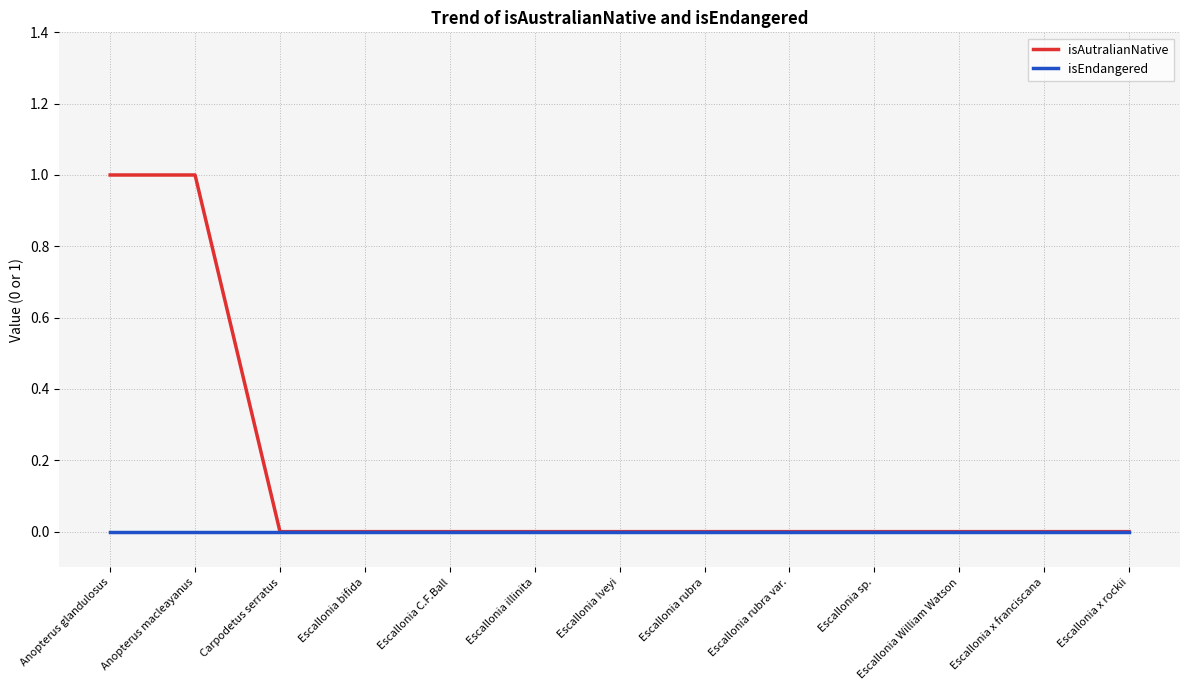

Which series has the widest spread of values?

isAutralianNative